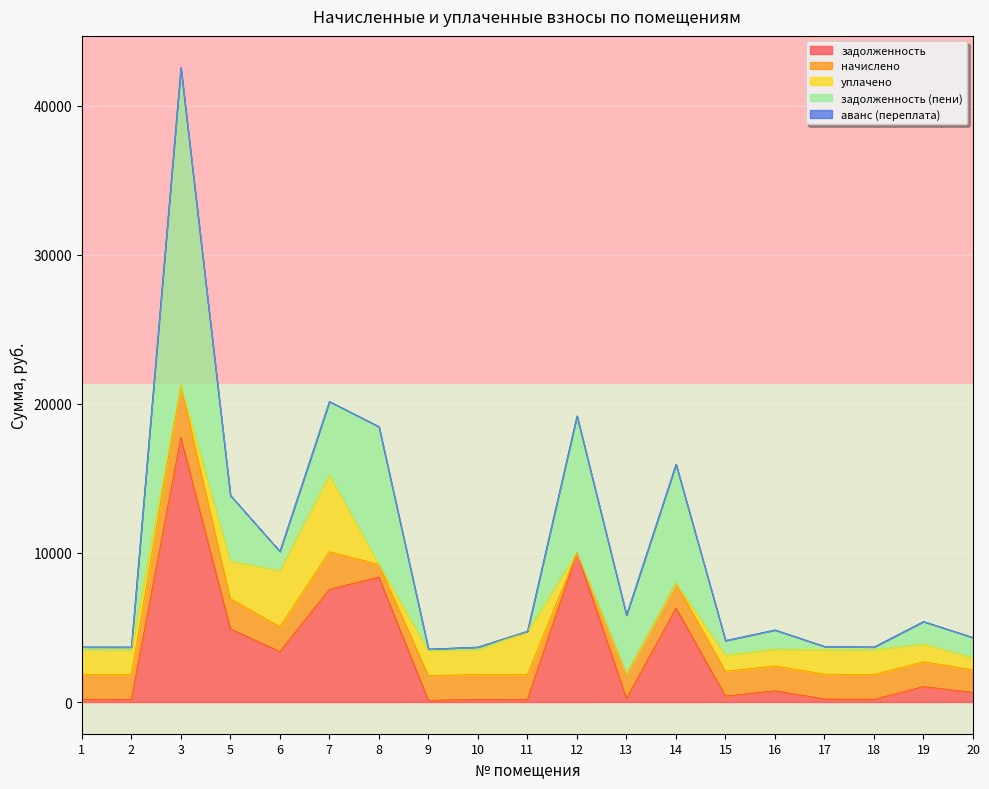

What is the highest value of the задолженность series?

17744.9